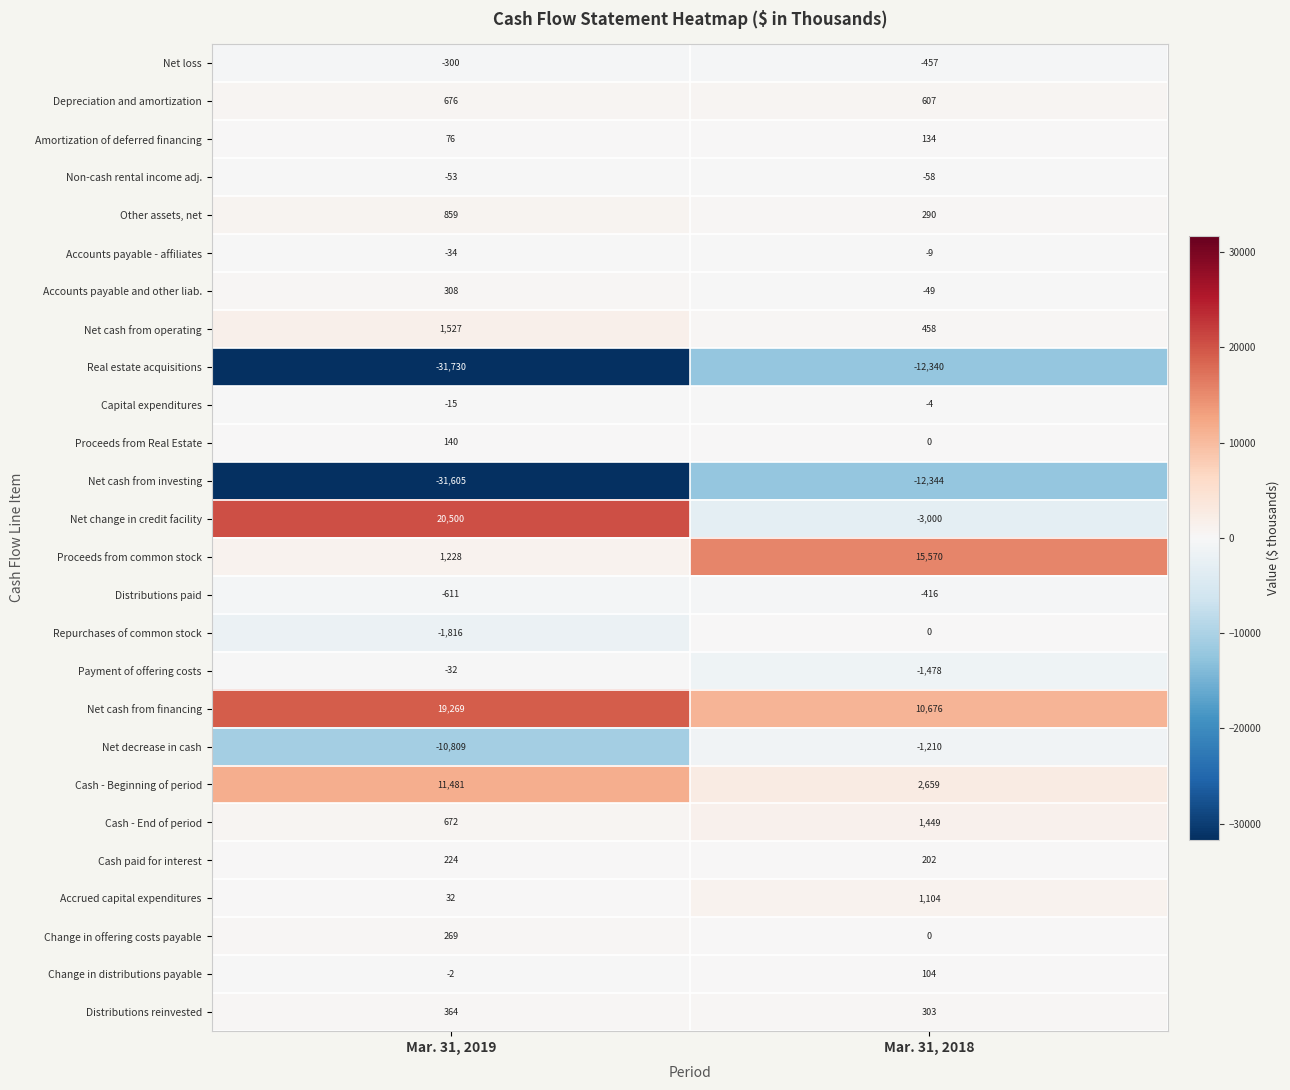

Which series has the largest range (max minus min)?

Net change in credit facility